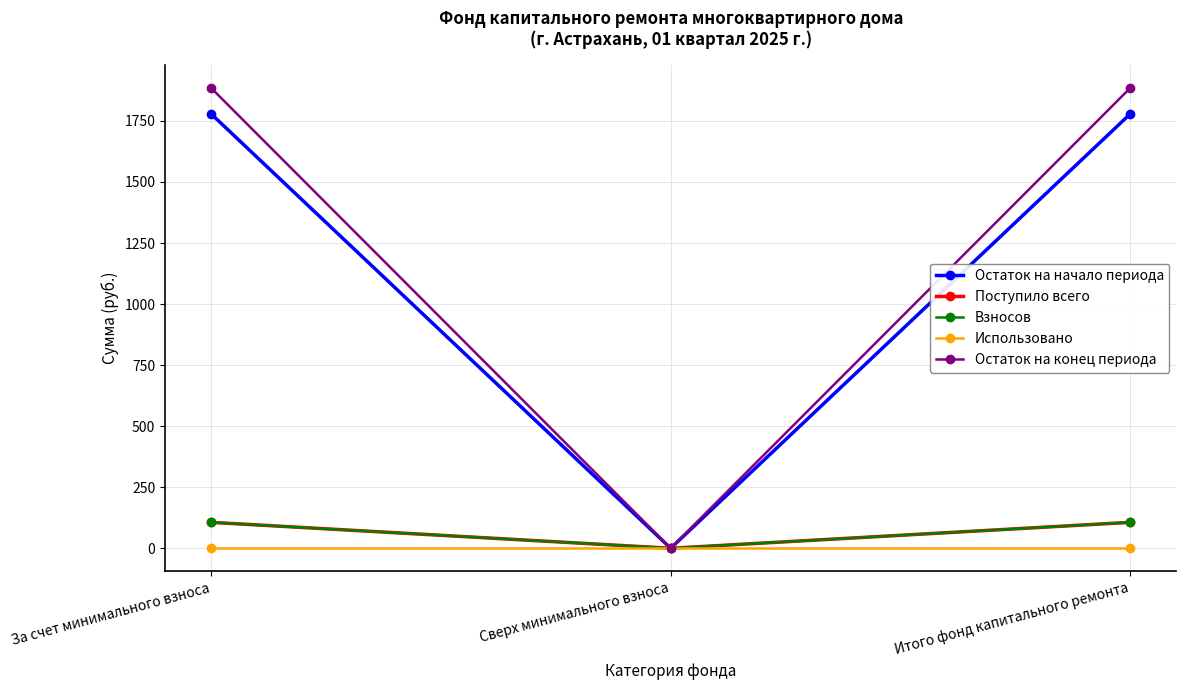

What is the approximate value of Остаток на конец периода at За счет минимального взноса?

1885.4